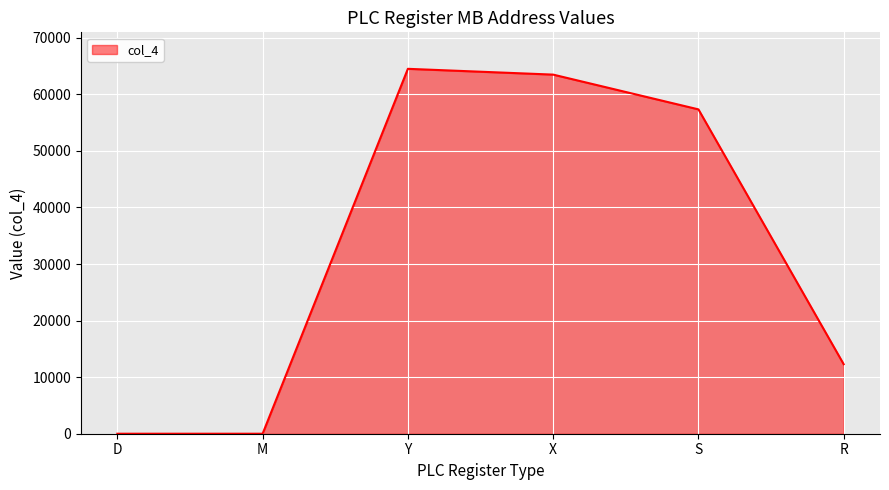

What is the greatest value displayed?

64512